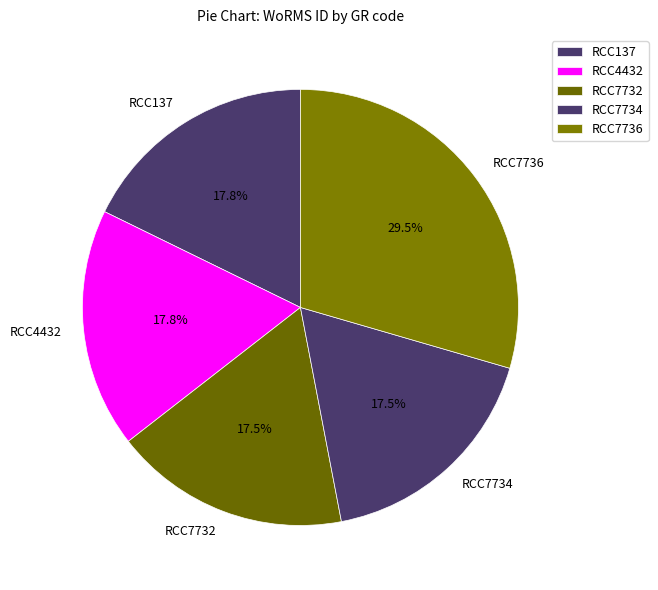

The RCC7734 slice represents 10% of the pie. True or false?

False